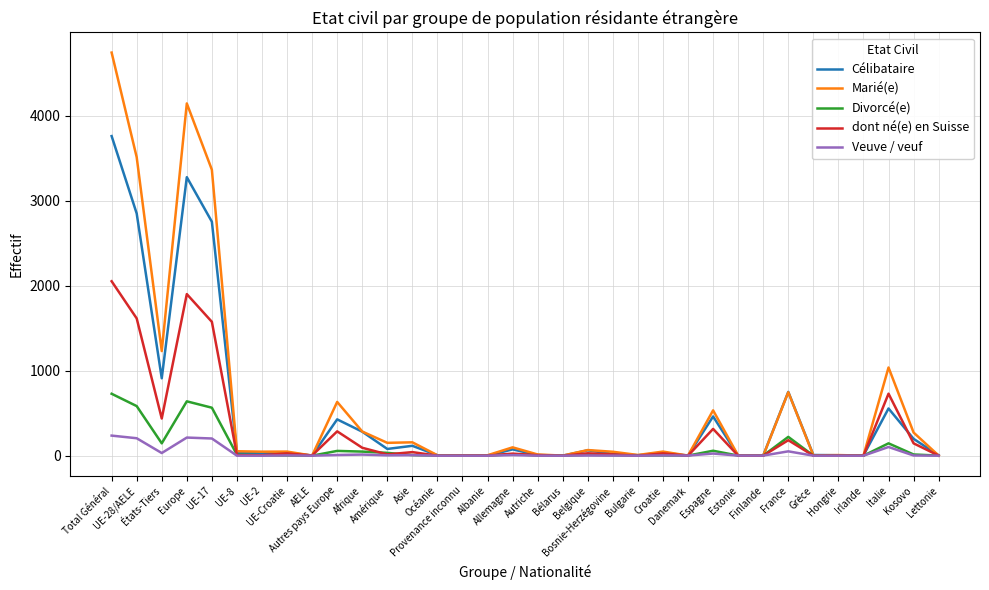

What is the greatest value displayed?

4740